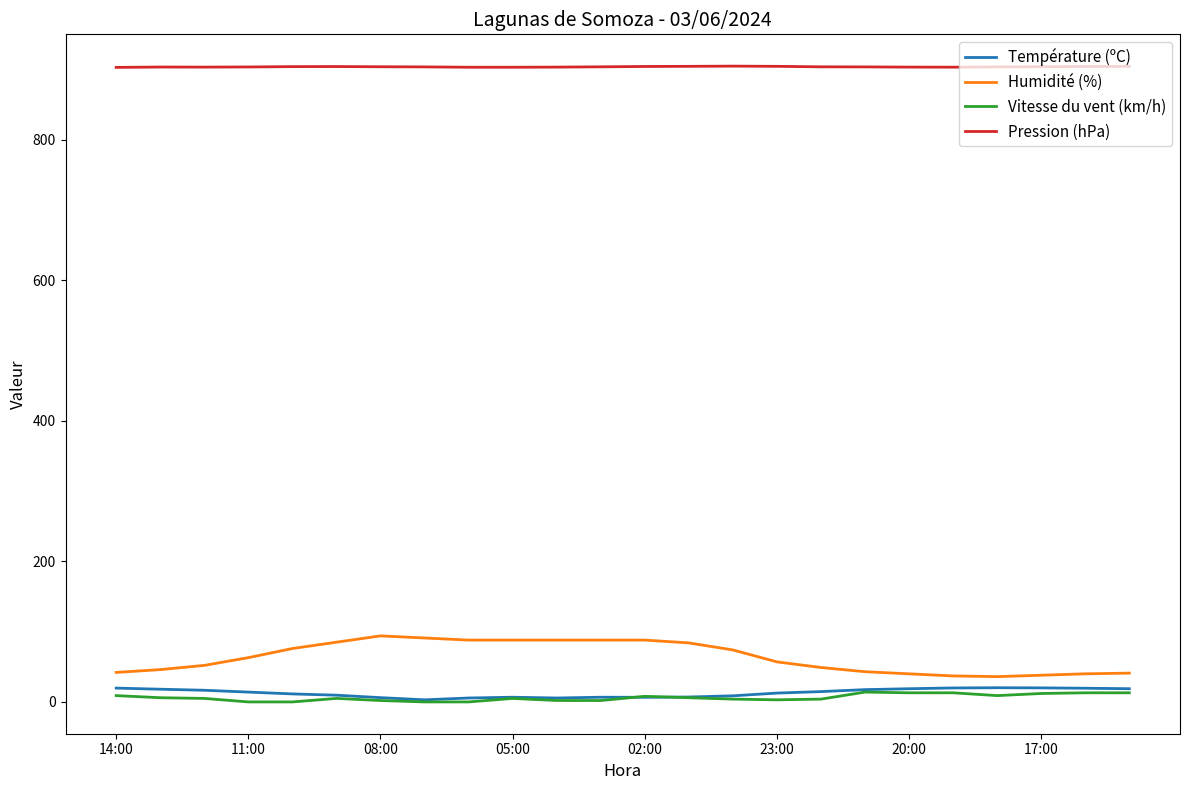

Count the number of categories in the chart.

24